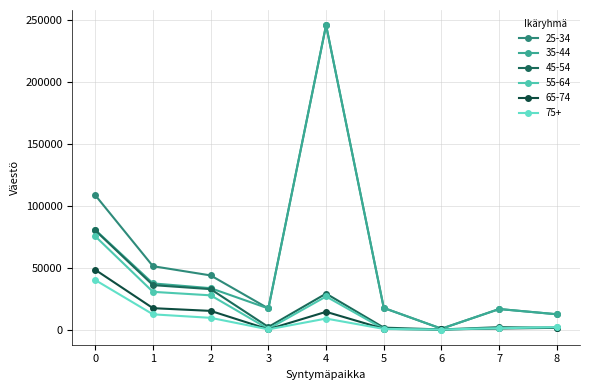

At which label does 45-54 first exceed 2043?

0